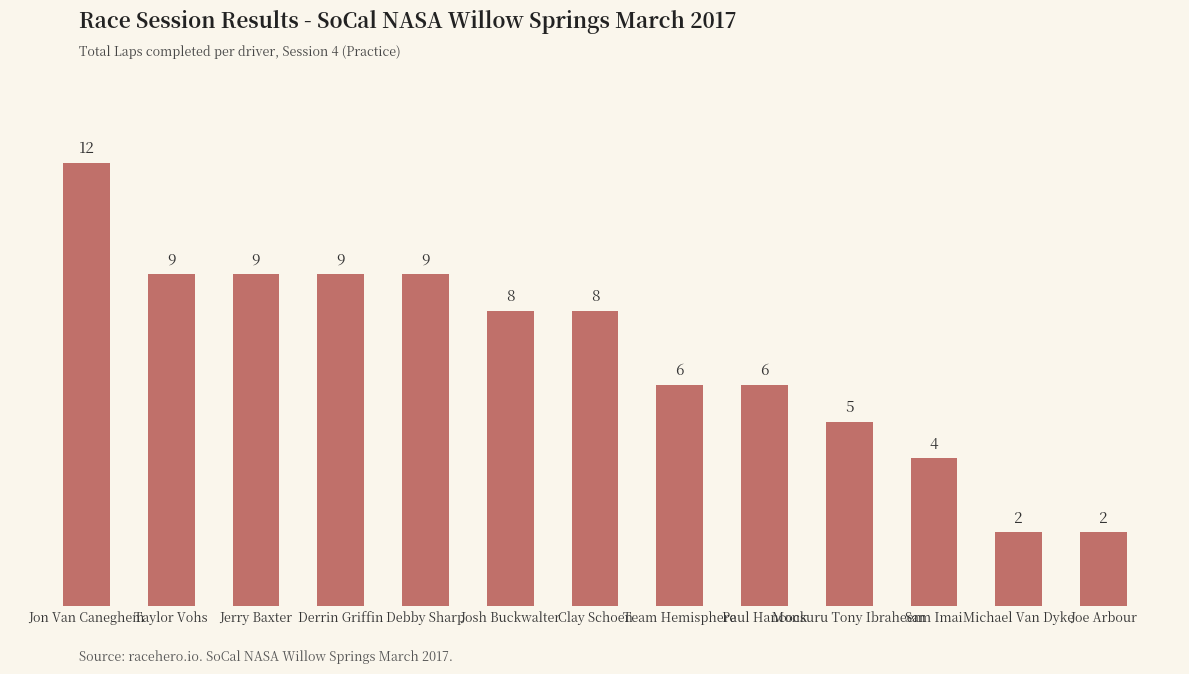

Reading right to left, extract all data points from this chart.

Joe Arbour=2	Michael Van Dyke=2	Sam Imai=4	Monsuru Tony Ibraheem=5	Paul Hancock=6	Team Hemisphere=6	Clay Schoen=8	Josh Buckwalter=8	Debby Sharp=9	Derrin Griffin=9	Jerry Baxter=9	Taylor Vohs=9	Jon Van Caneghem=12